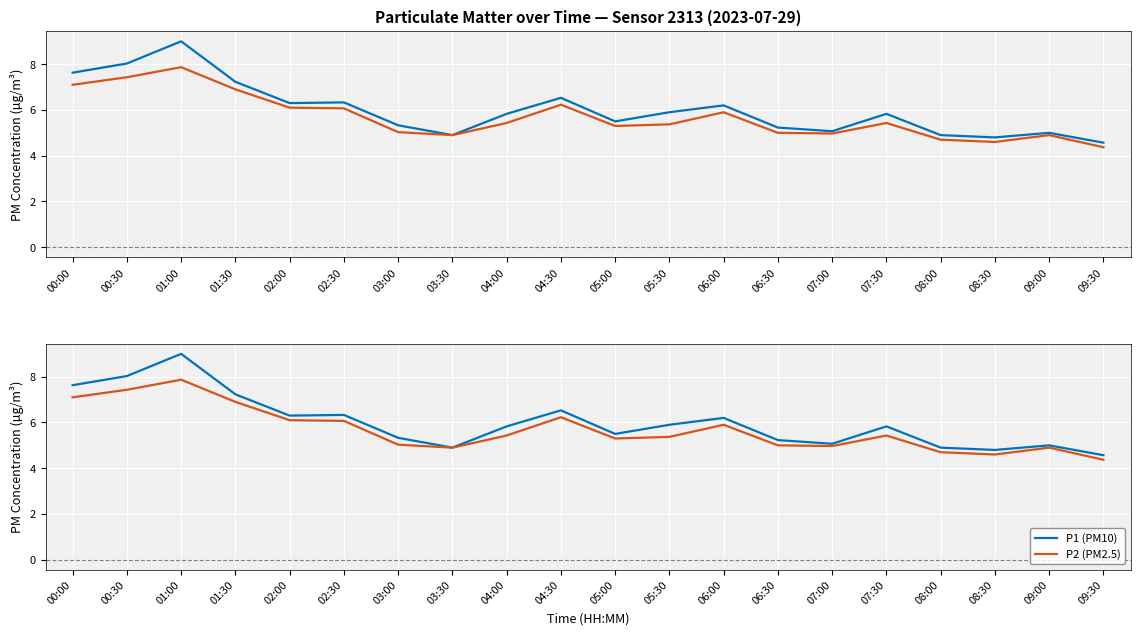

Which category has the lowest value in the P1 (PM10) series?

09:30